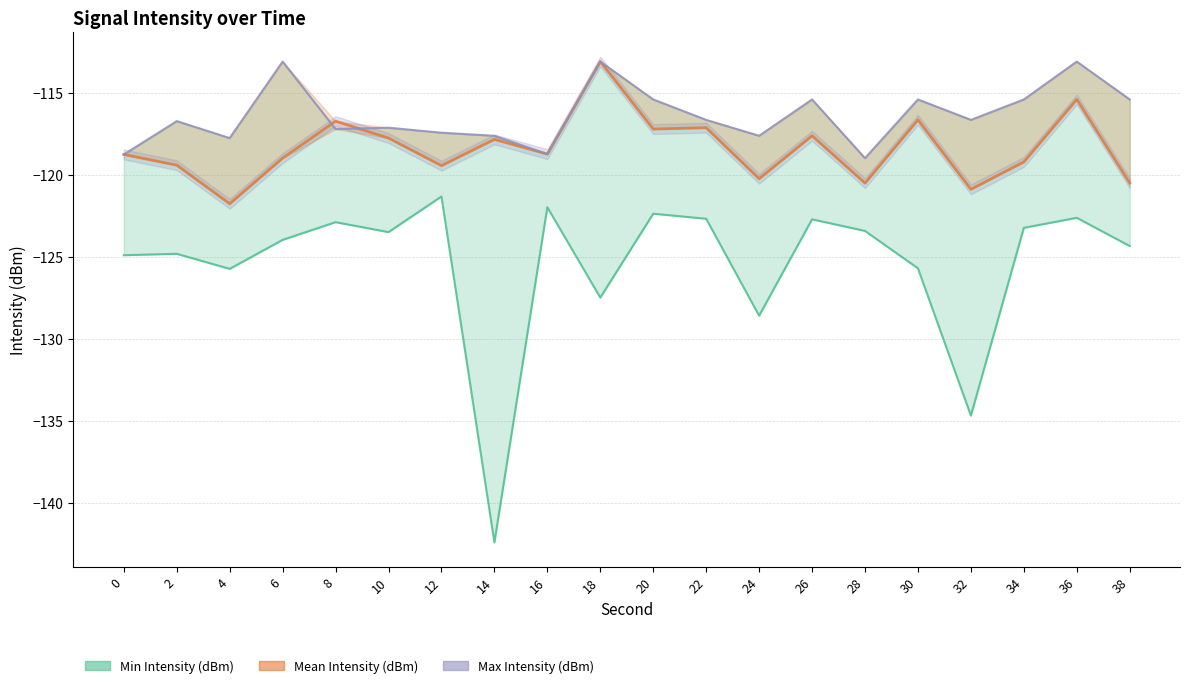

Which series has the widest spread of values?

Min Intensity (dBm)